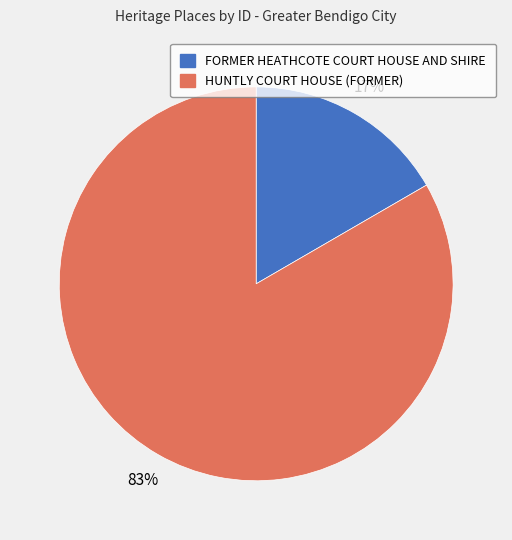

To the nearest percent, what is the average slice percentage?

50%